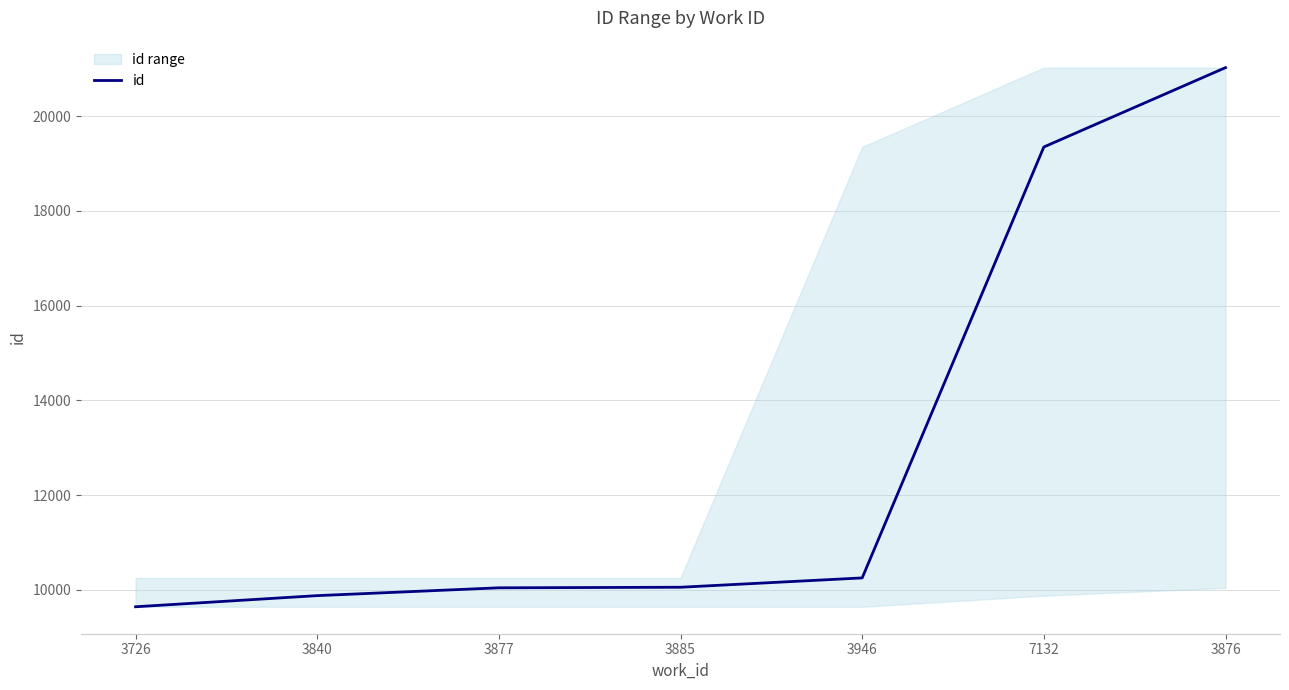

List the labels in order of value, smallest first.

3726, 3840, 3877, 3885, 3946, 7132, 3876